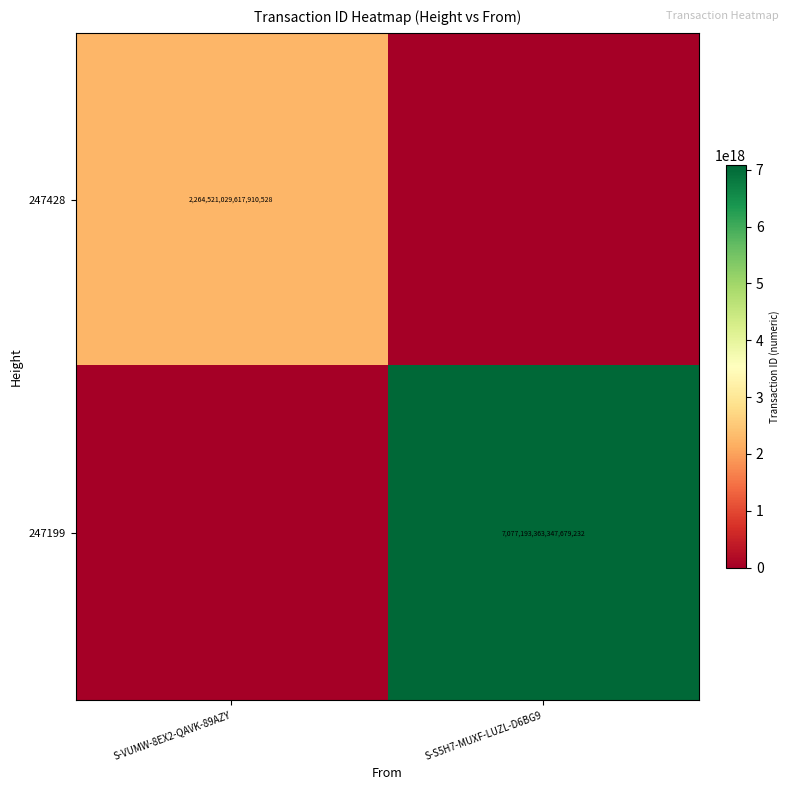

Is it true that 247428 equals 2264521029617910528 at S-VUMW-8EX2-QAVK-89AZY?

True